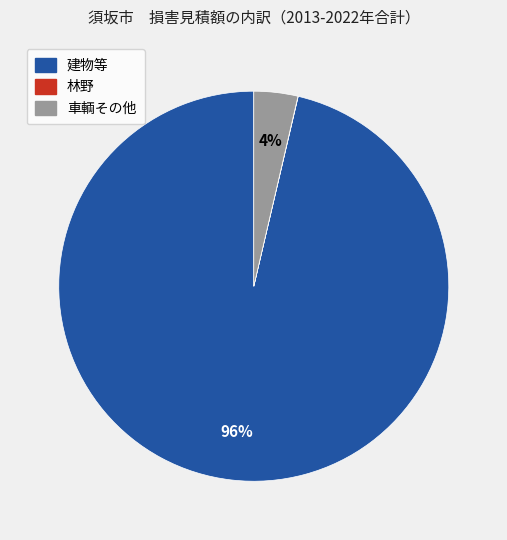

Does any single category account for the majority?

Yes